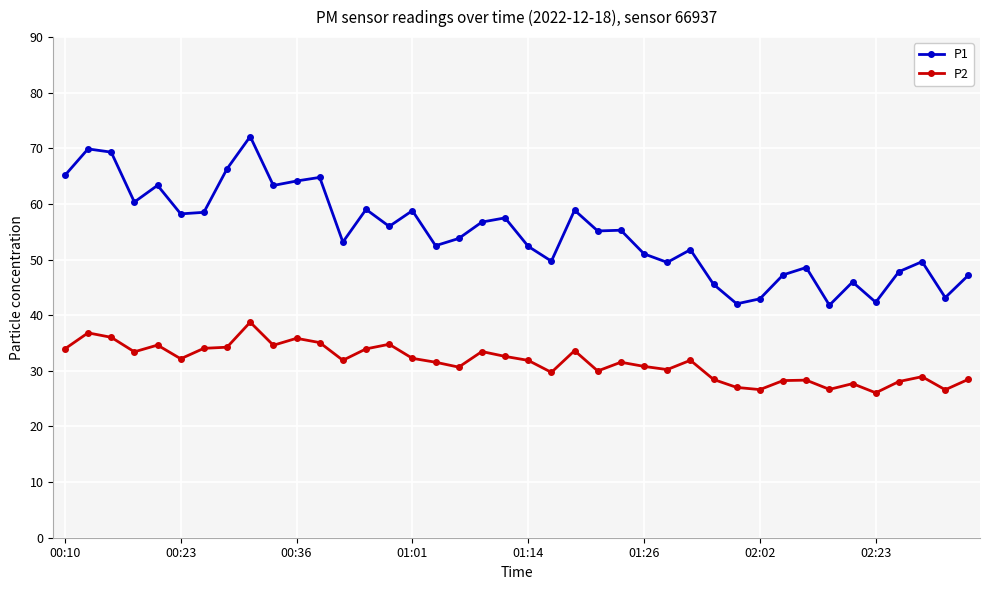

Rank the series by their average value, from highest to lowest.

P1, P2